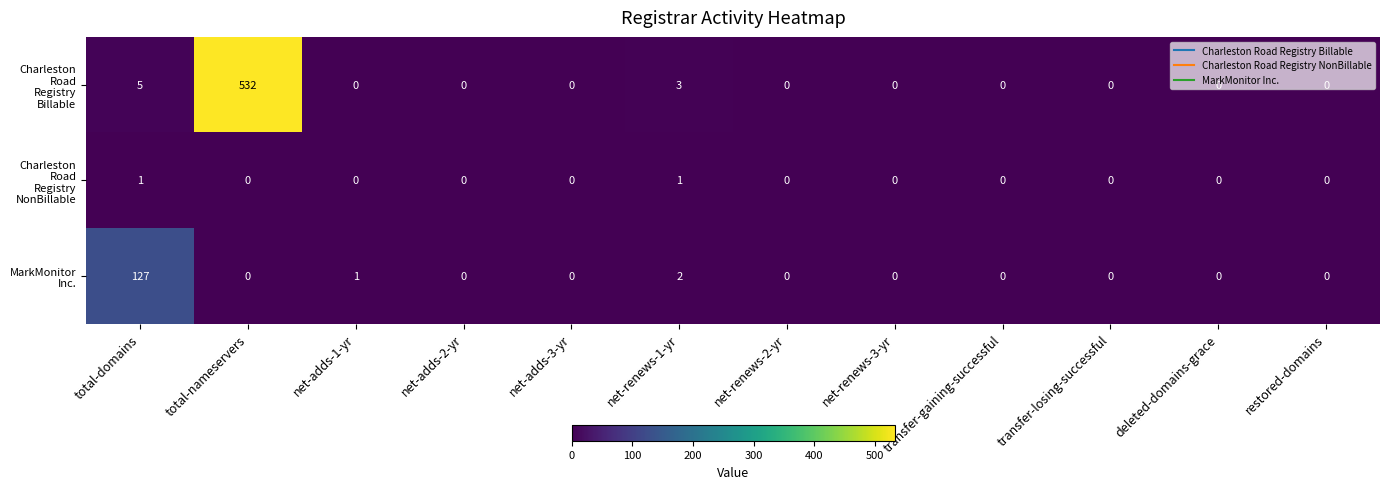

At which category is the sum across all series the highest?

total-nameservers